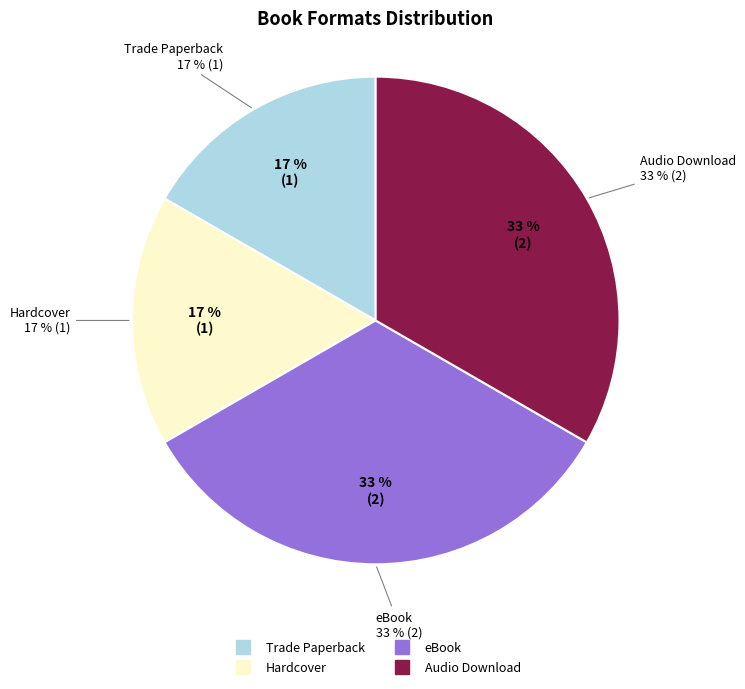

Does eBook account for over 50% of the chart?

No